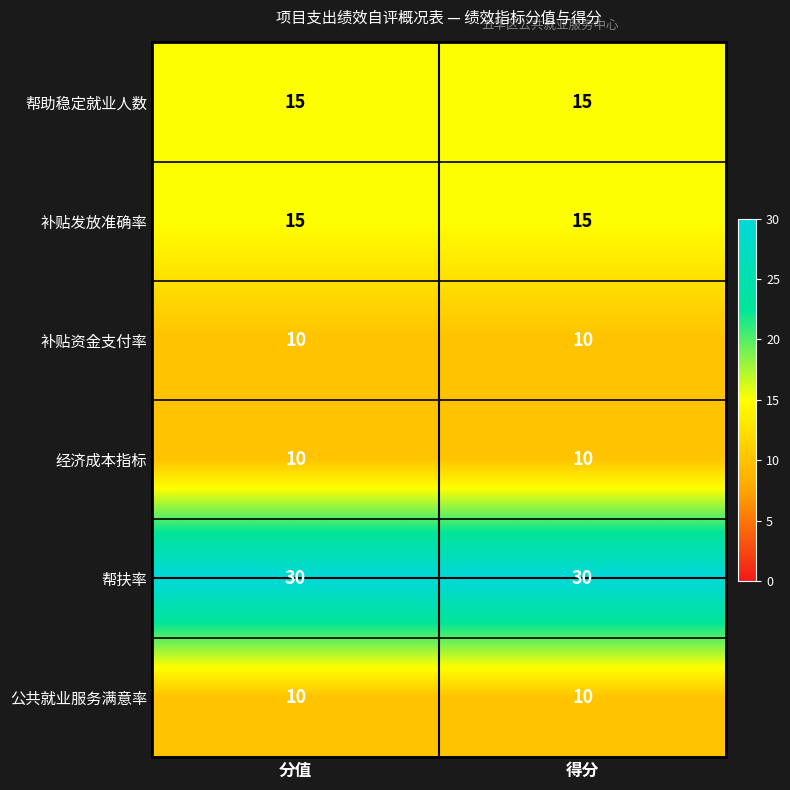

What is the minimum value shown in the chart?

10